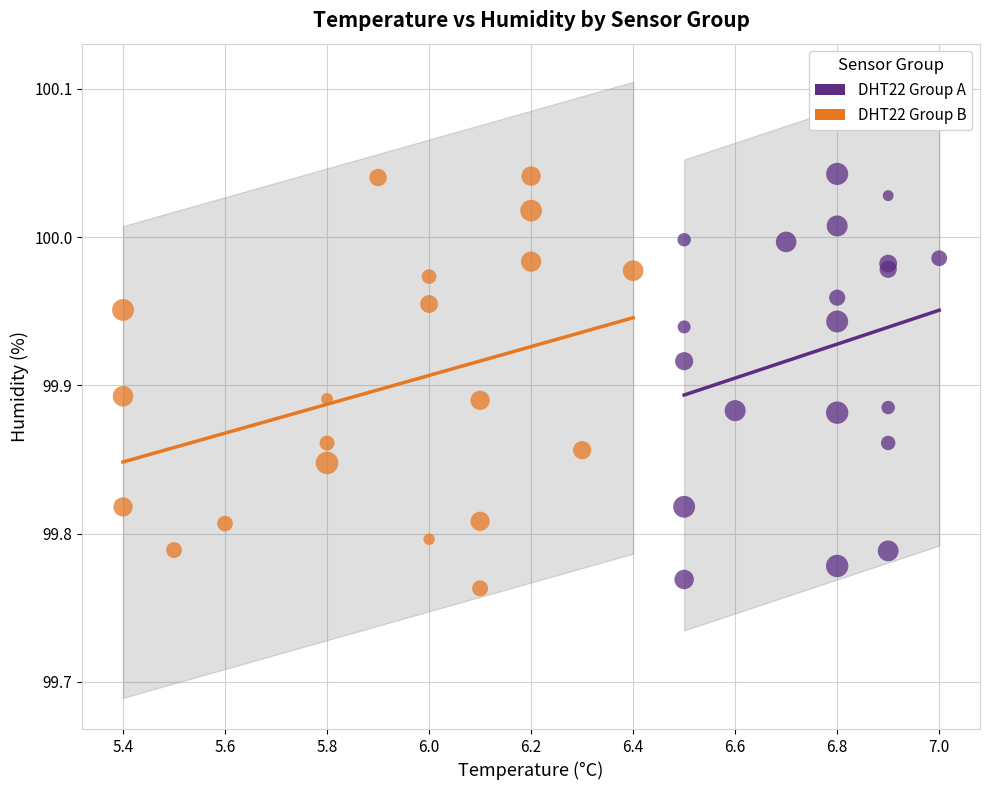

What are all the series names shown in the legend?

DHT22 Group A, DHT22 Group B